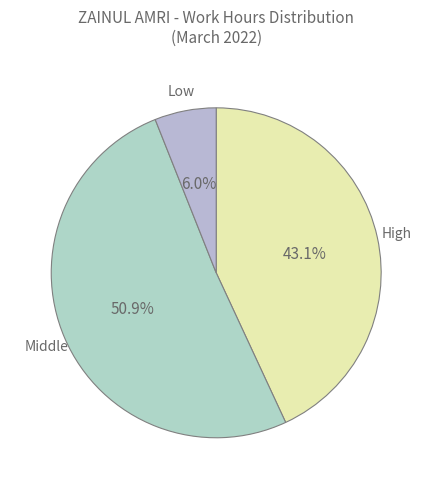

Does High account for over 50% of the chart?

No